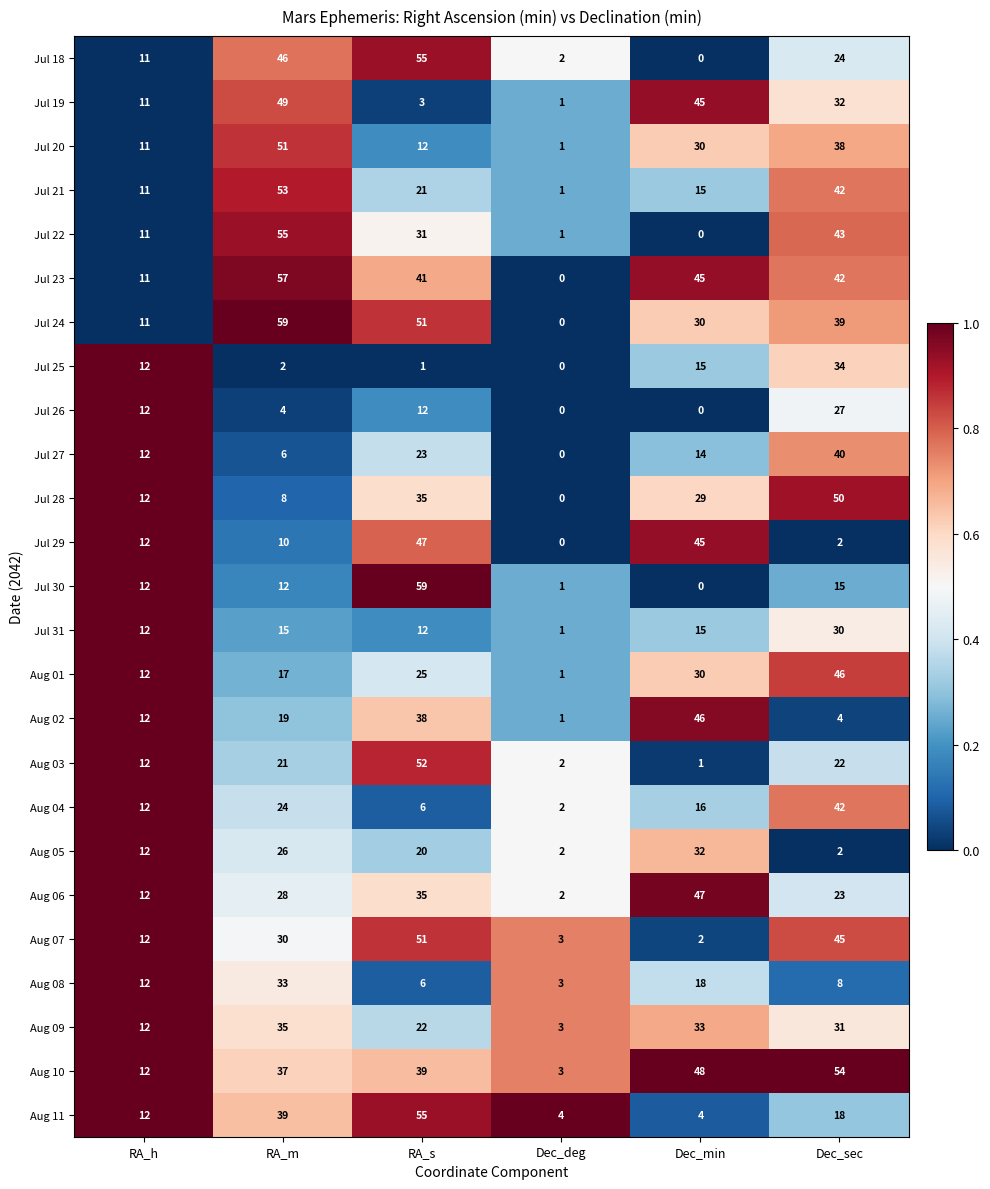

What is the total value across all series at Dec_deg?

34